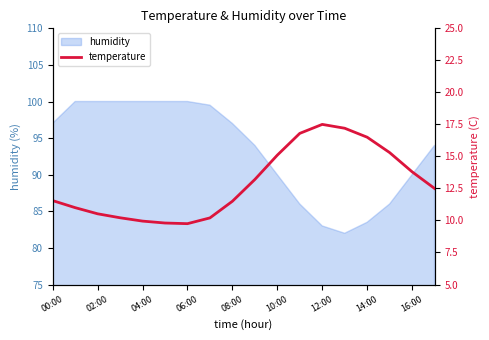

What is the lowest value of the humidity series?

82.0